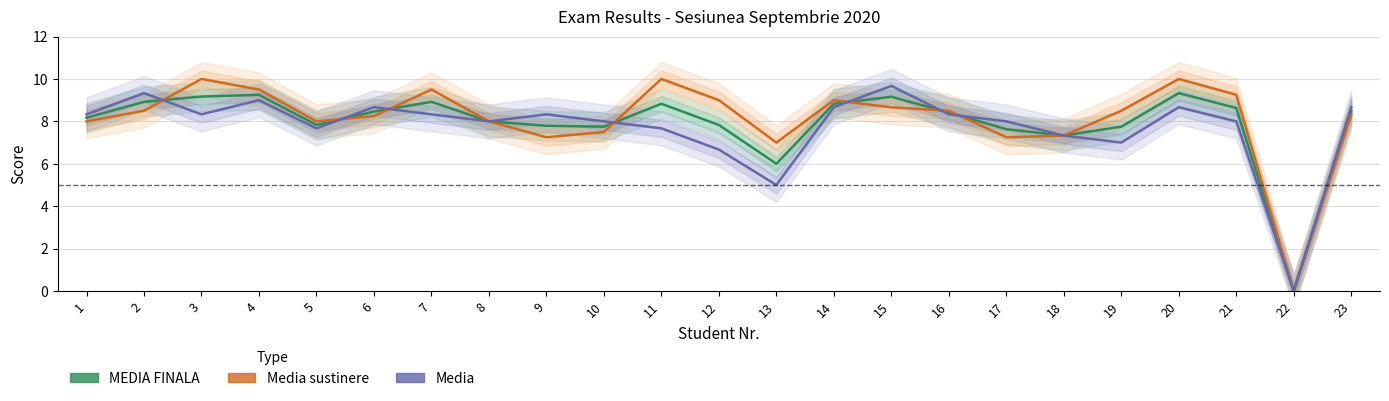

True or false: MEDIA FINALA has a value of 7.8 at 9.

True